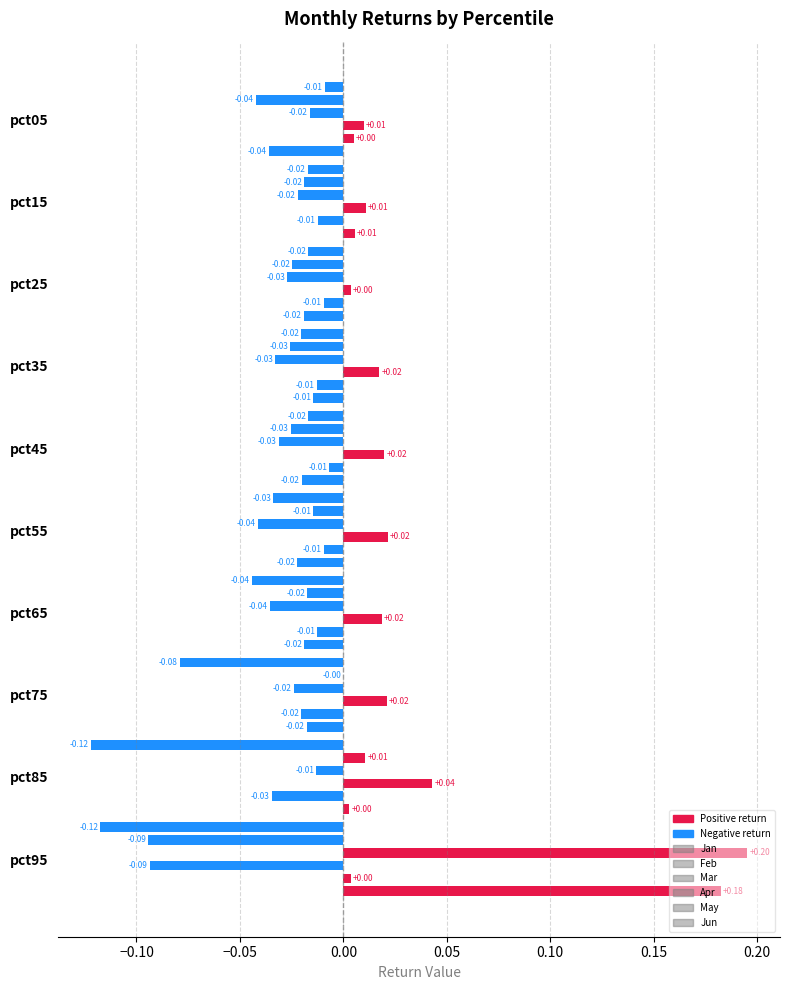

The Mar series shows 0.3 at pct95. True or false?

False